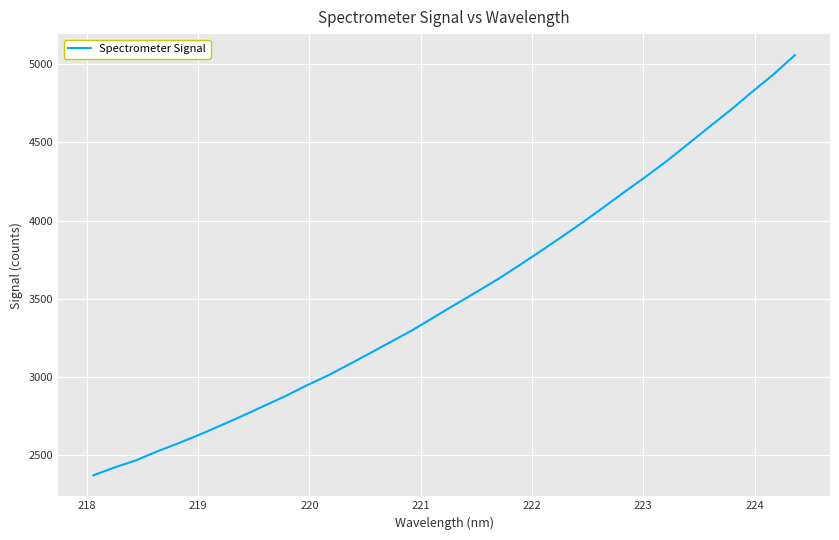

What is the smallest value displayed?

2371.5